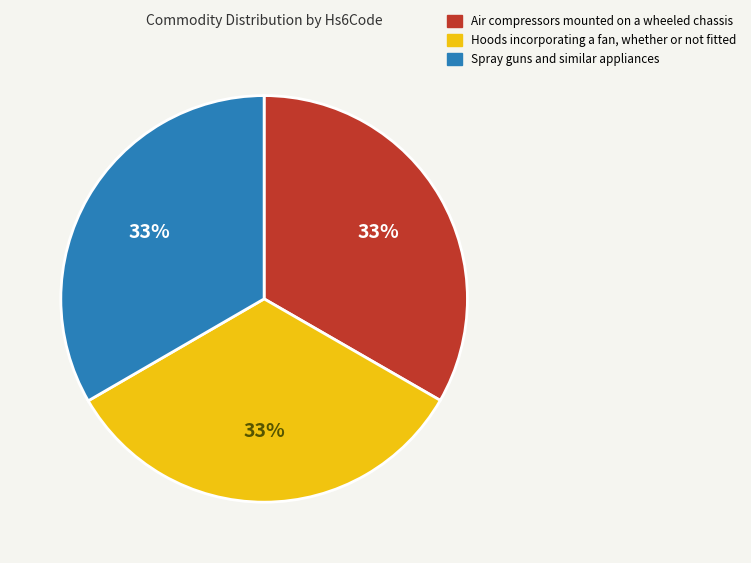

Combined, do Air compressors mounted on a wheeled chassis and Hoods incorporating a fan, whether or not fitted account for over 50%?

Yes